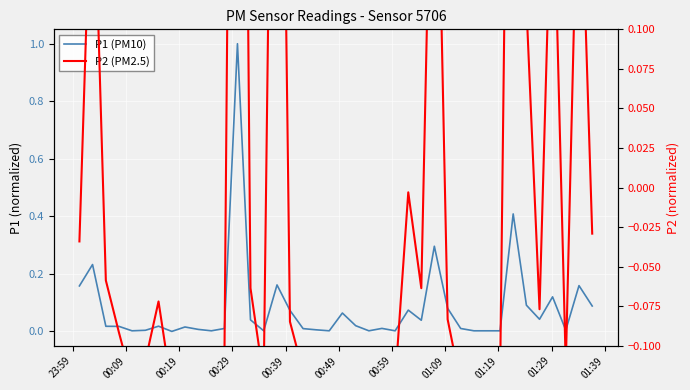

The value of P1 (PM10) at 23 is 0.0. True or false?

False